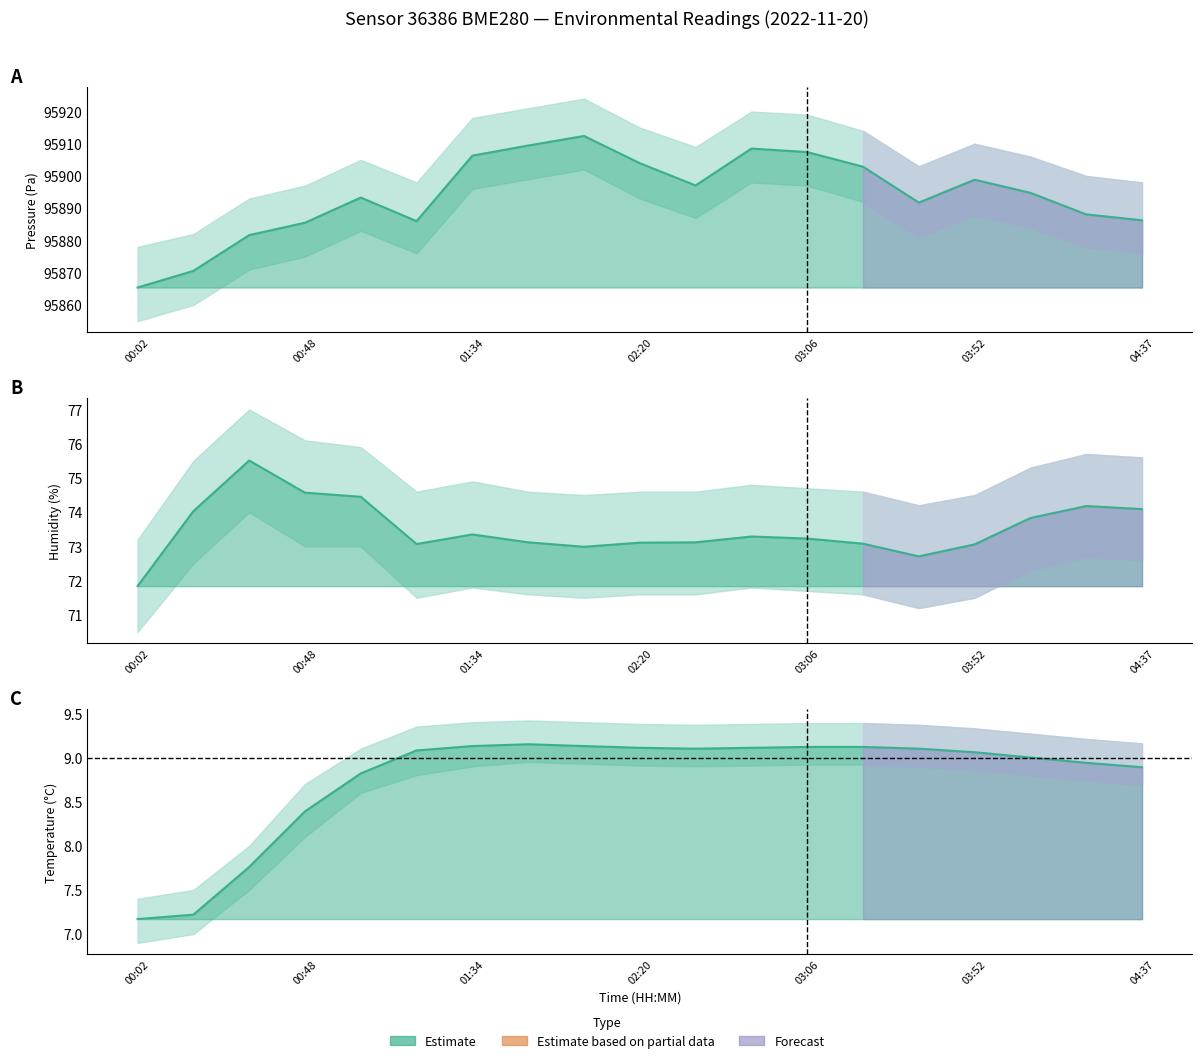

What is the sum of all humidity values?

1396.6